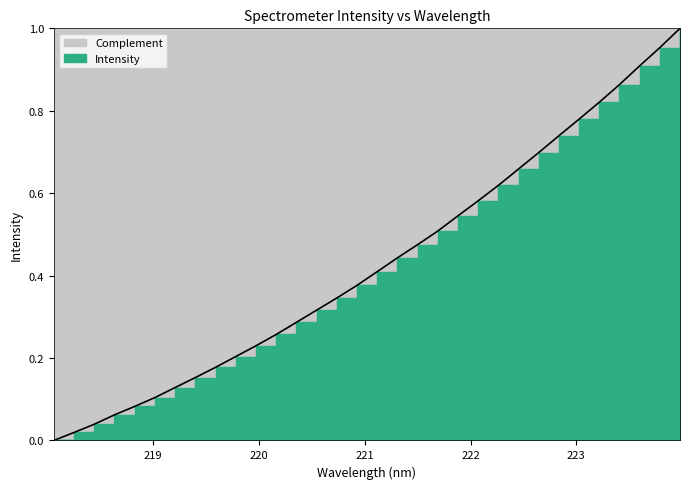

What is the change in value from 219.2067 to 221.6902?

+0.4